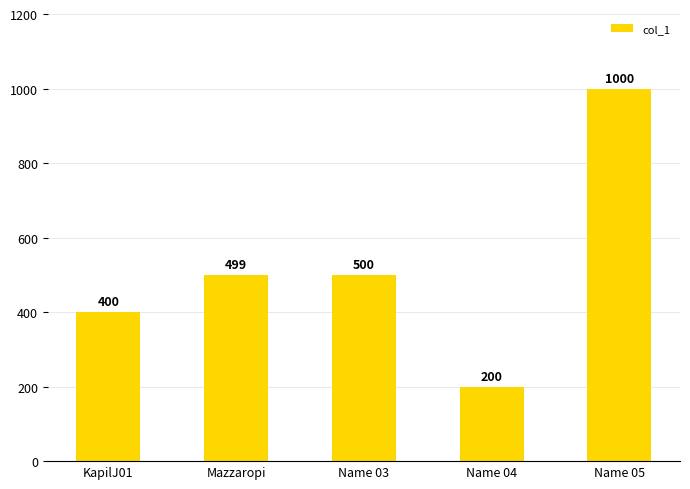

Is it true that the value at Name 05 is 546?

False